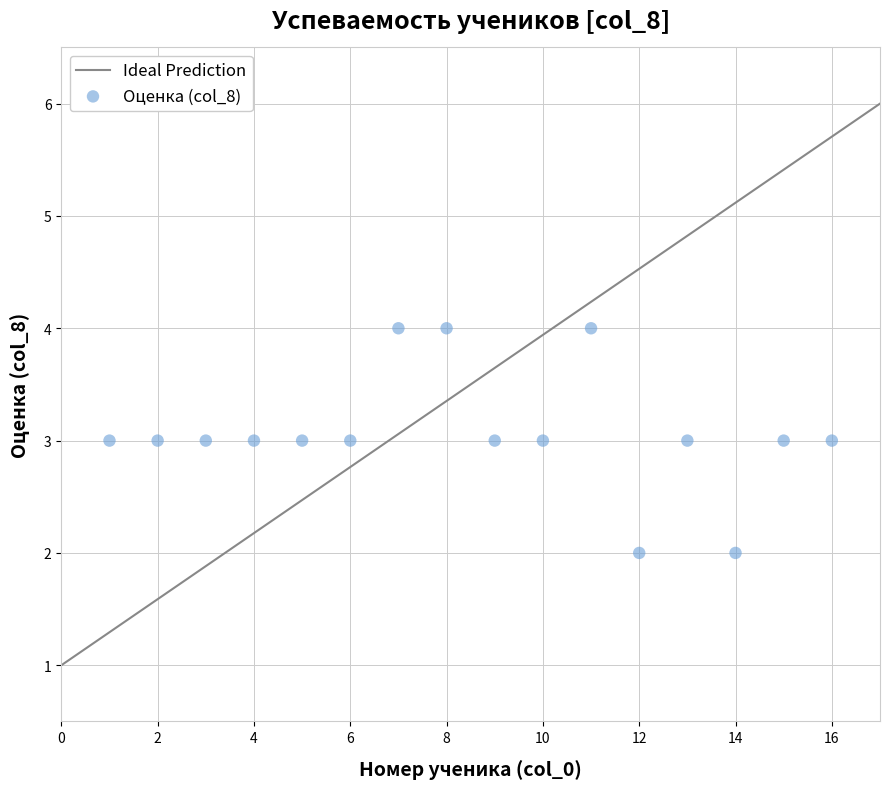

What is the range of X values (max minus min)?

15